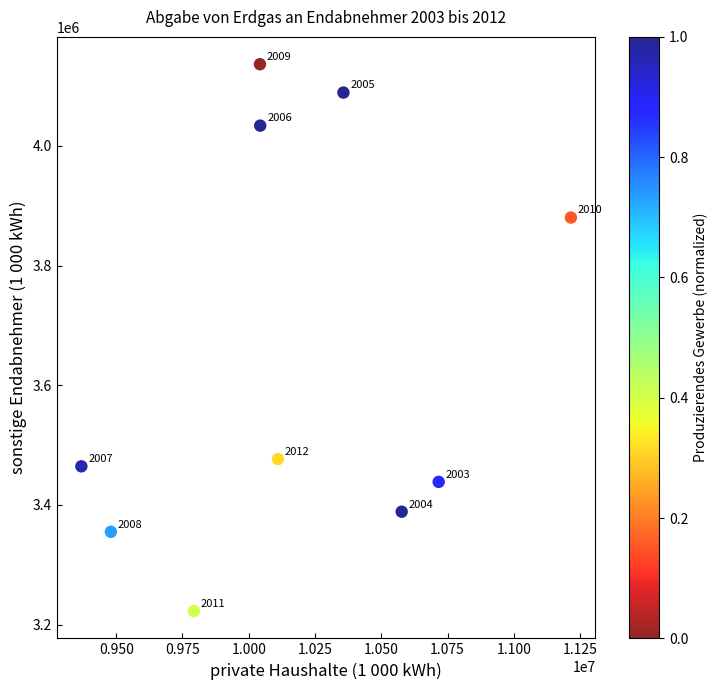

What Y value in the scatter plot is closest to 3679593?

3880229